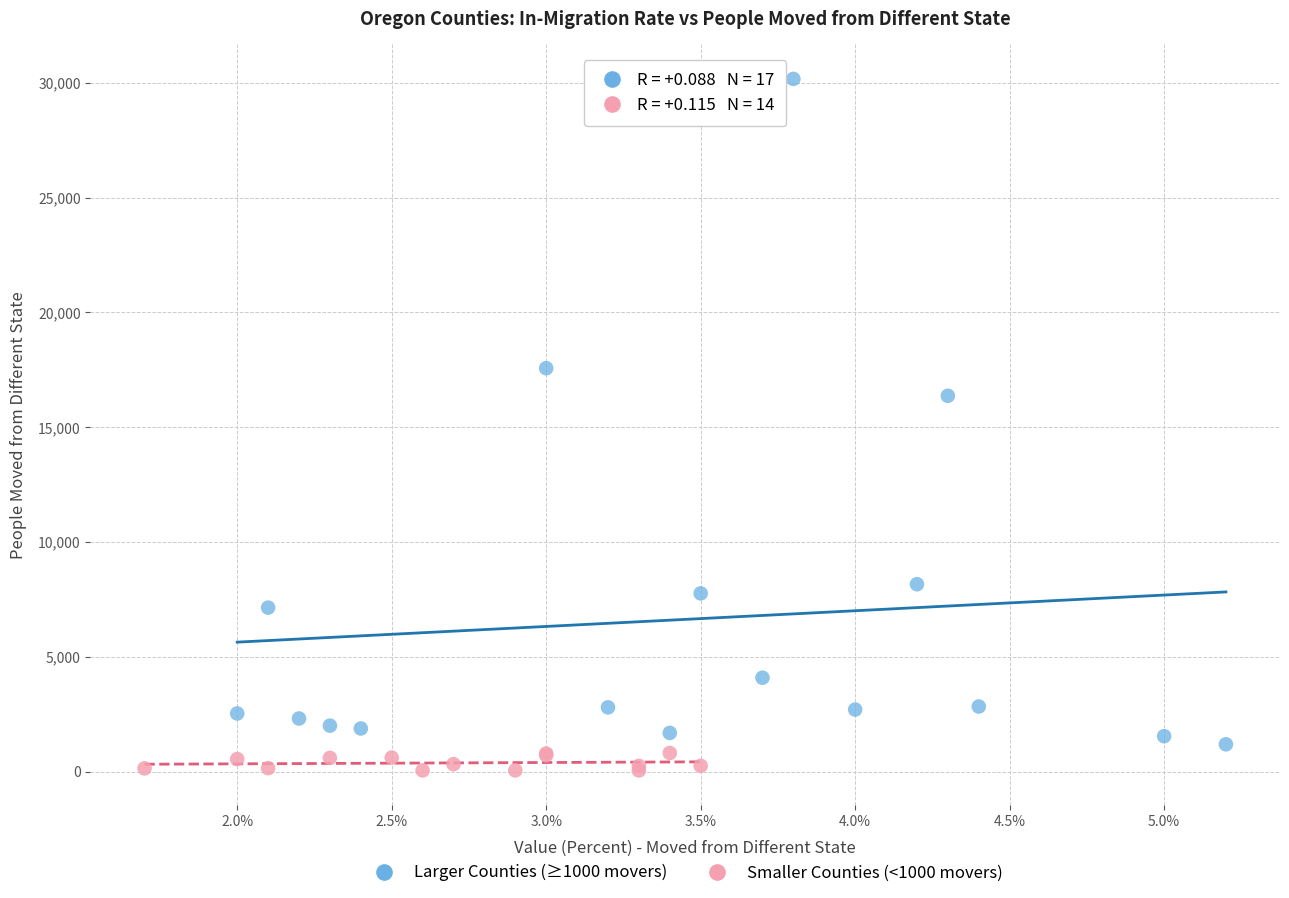

Which series reaches the maximum Y coordinate?

Larger Counties (≥1000 movers)